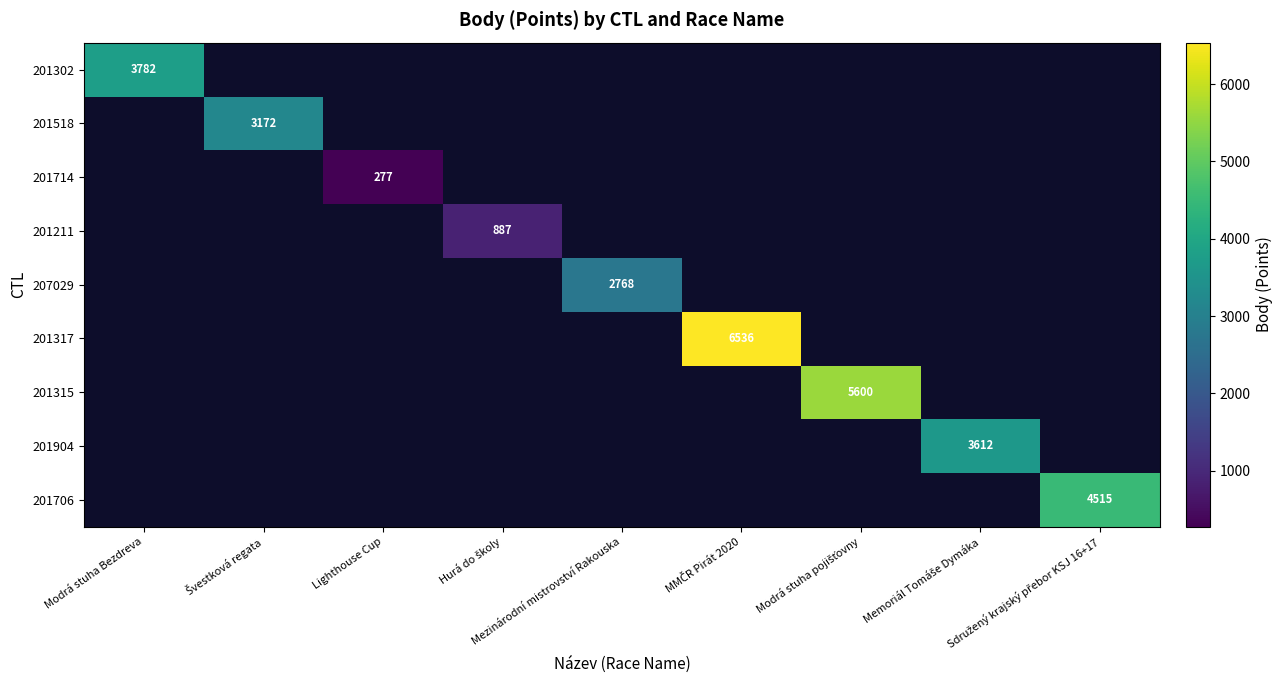

True or false: 201706 has a value of 7442.7 at Sdružený krajský přebor KSJ 16+17.

False